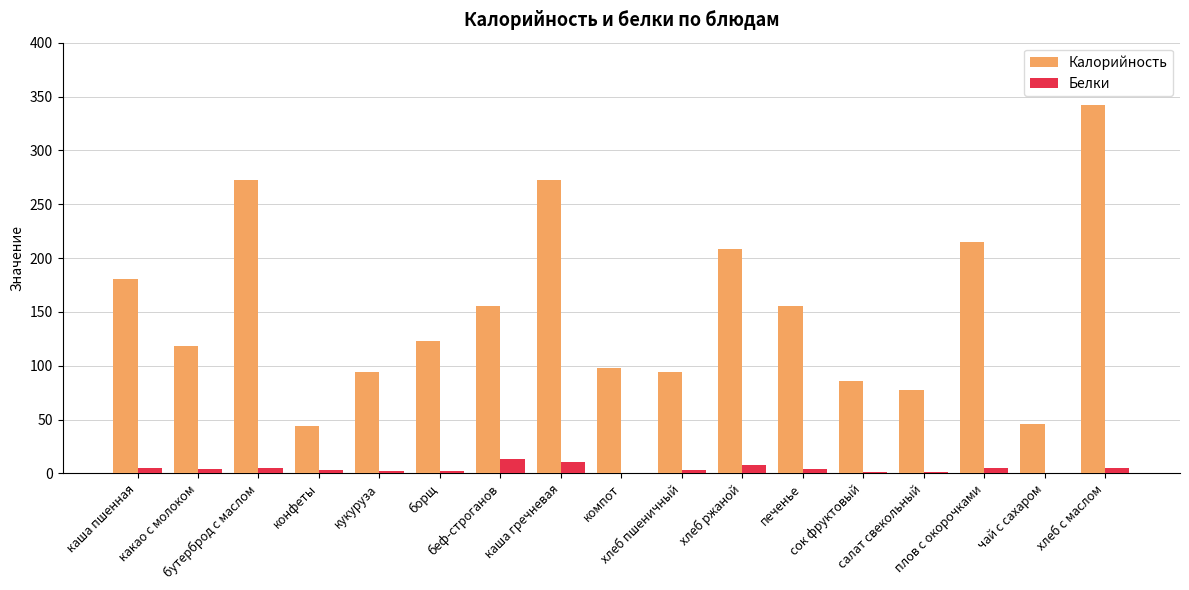

What is the maximum value shown in the chart?

342.0